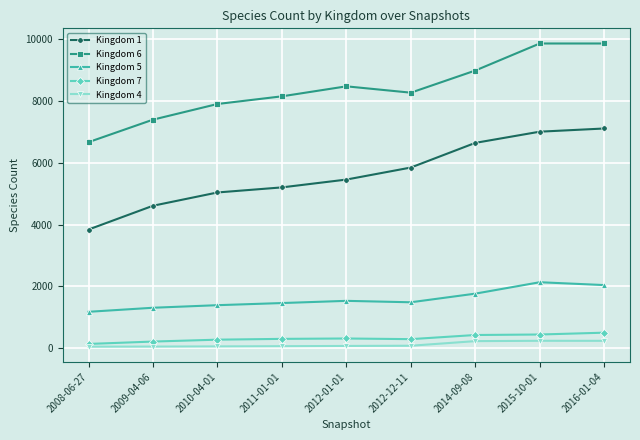

True or false: Kingdom 4 and Kingdom 1 cross at least once.

False